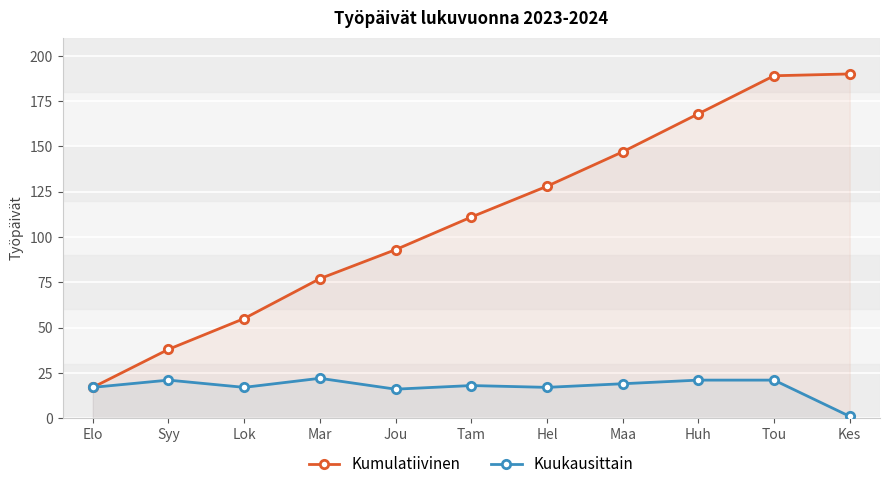

Between Syy and Hel, which series saw the biggest shift?

Kumulatiivinen